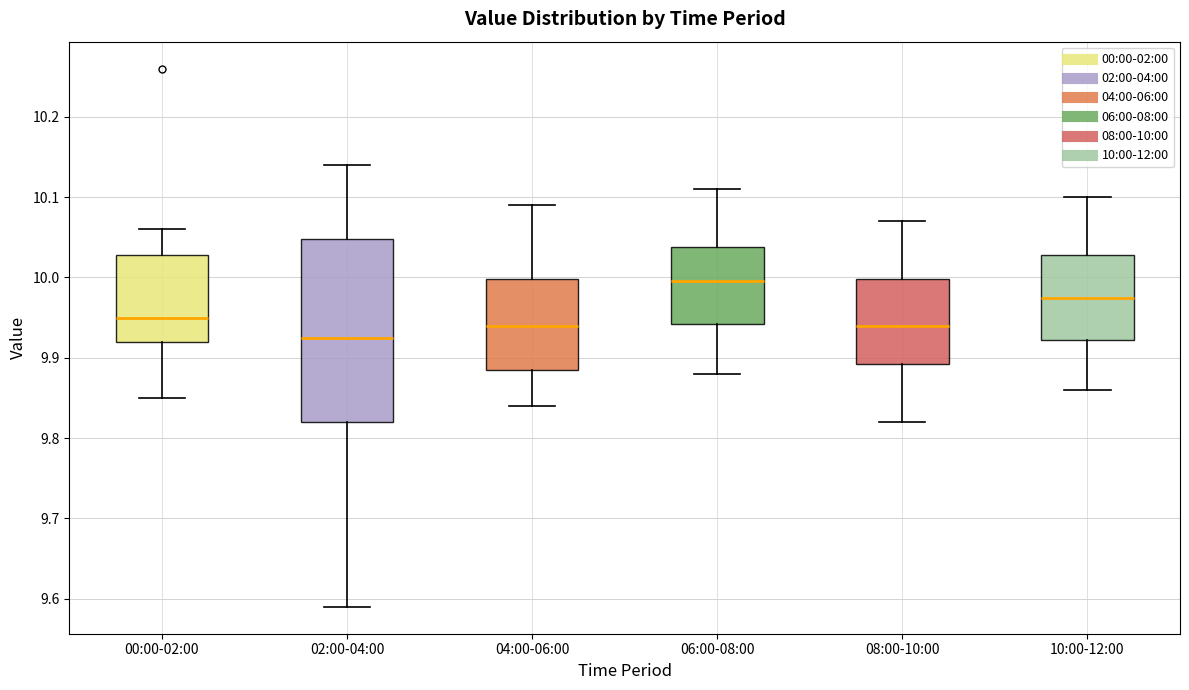

Comparing the boxes themselves (not the whiskers), which one is the tallest?

02:00-04:00